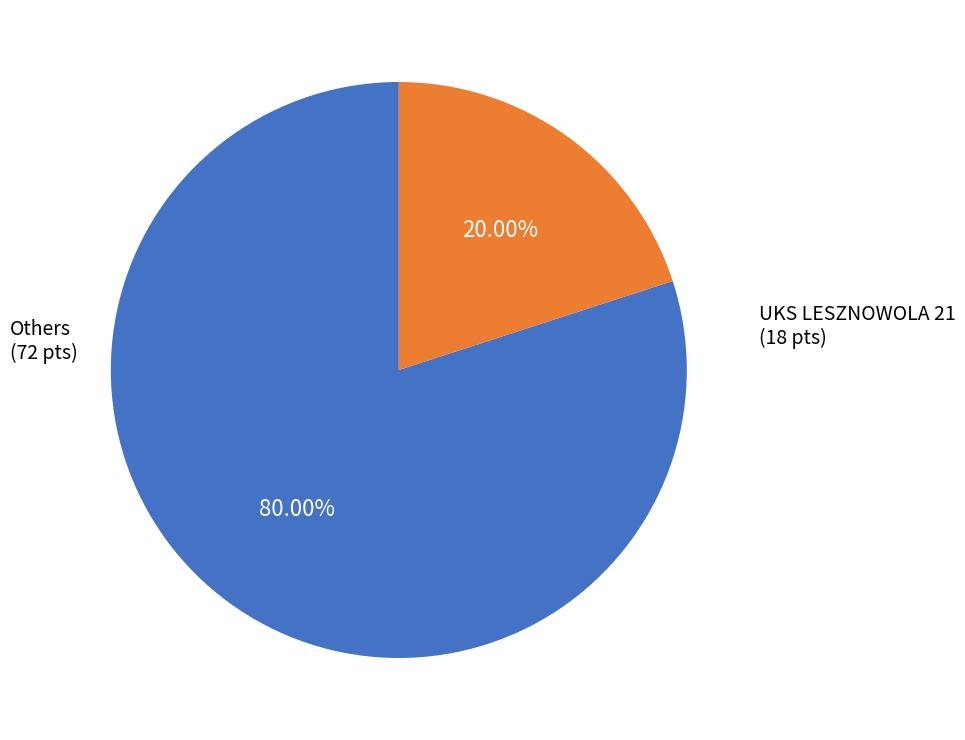

Is there any slice that represents more than half of the pie?

Yes